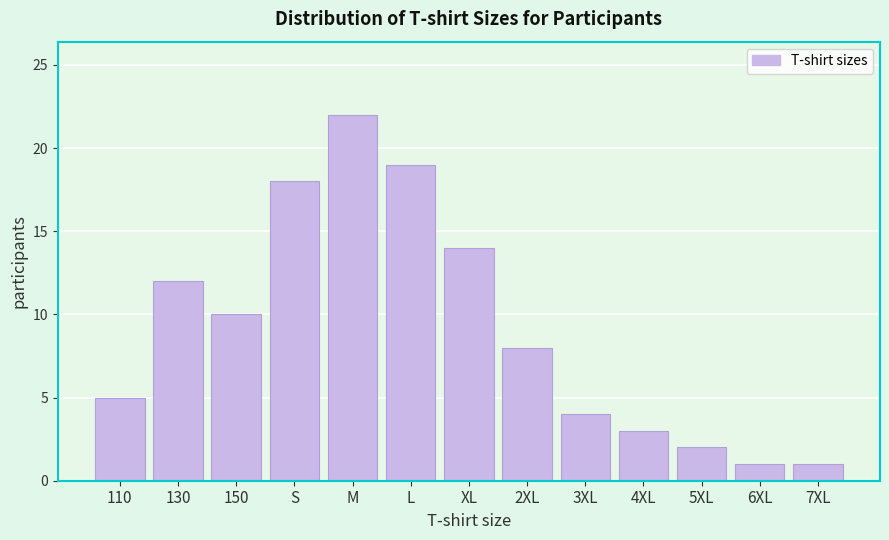

Reading right to left, extract all data points from this chart.

1	1	2	3	4	8	14	19	22	18	10	12	5